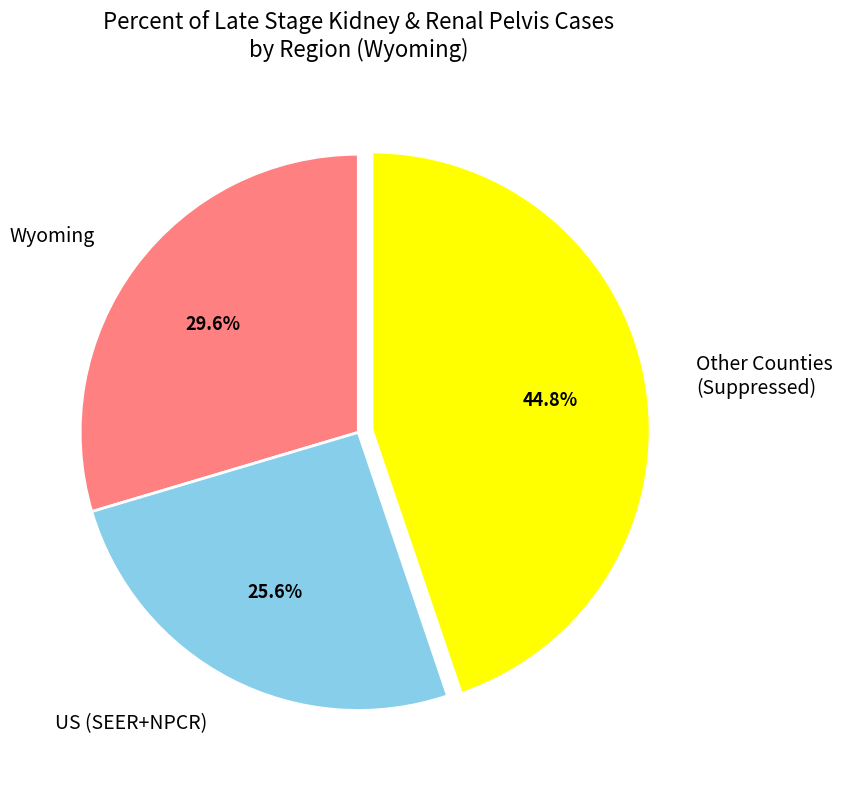

What portion of the pie excludes US (SEER+NPCR)?

74.4%